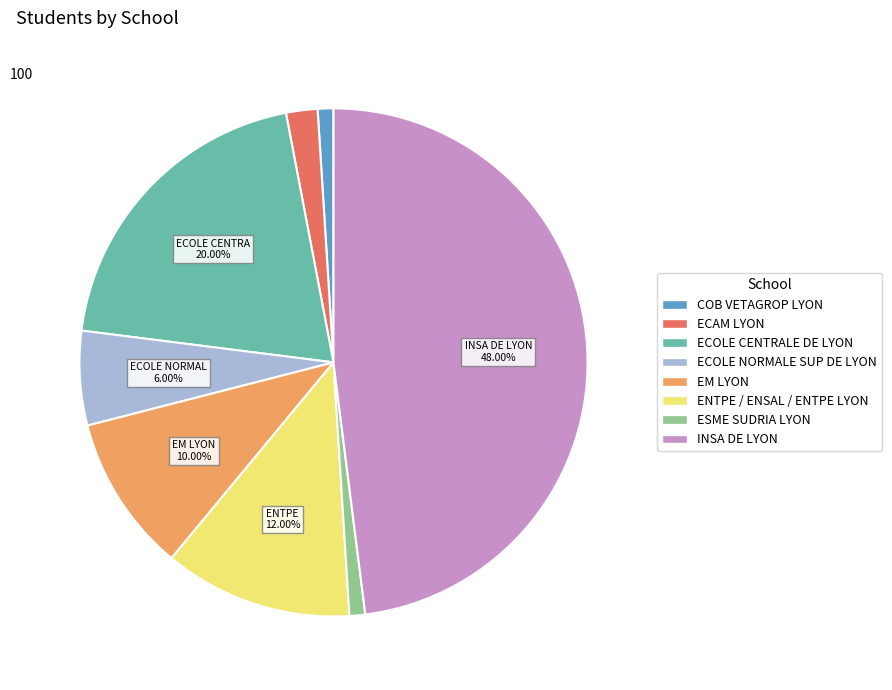

What is the largest slice in the pie chart?

INSA DE LYON